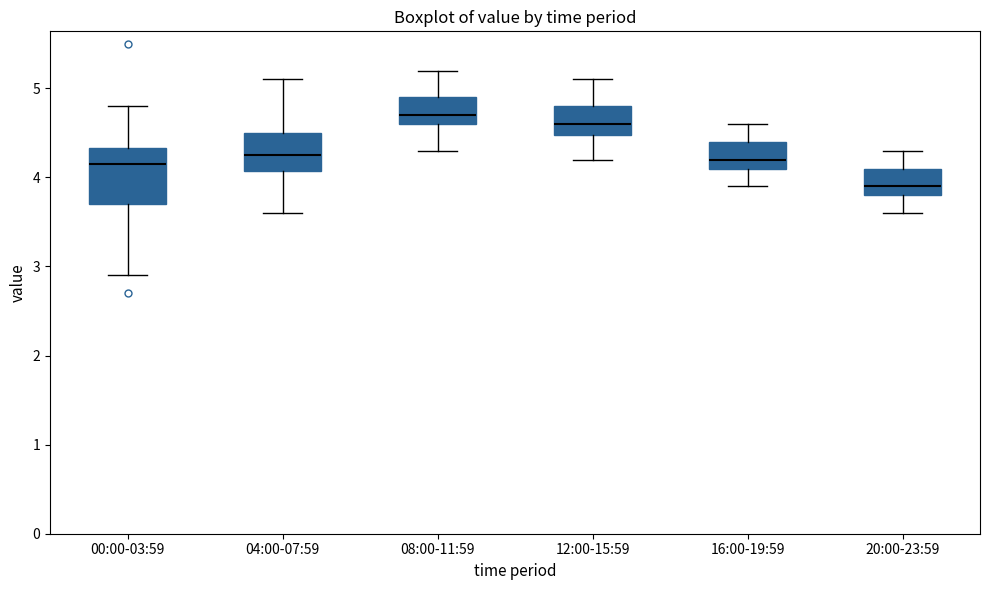

Comparing the boxes themselves (not the whiskers), which one is the tallest?

00:00-03:59